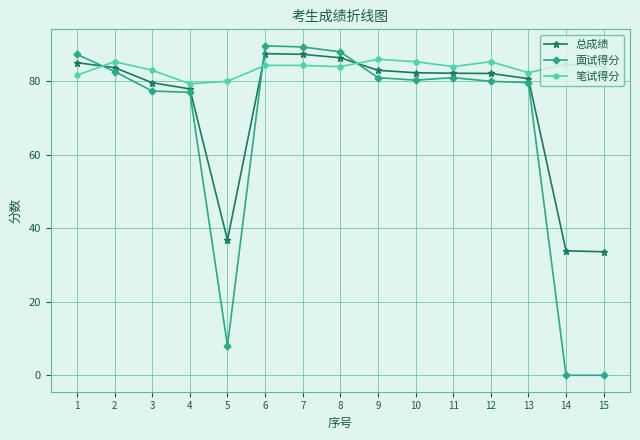

What is the value of the 面试得分 point at the 13th from the left?

79.7